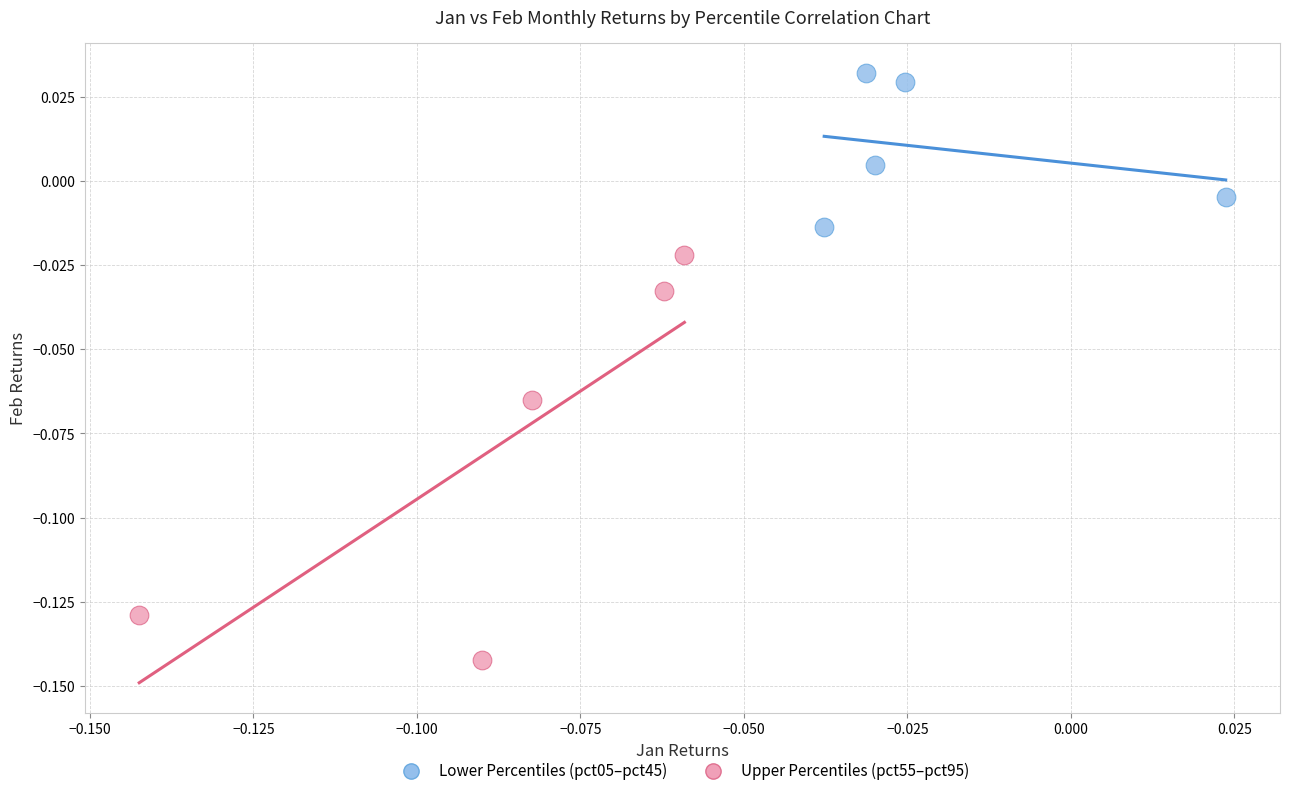

Which series contains the lowest Y value?

Upper Percentiles (pct55–pct95)